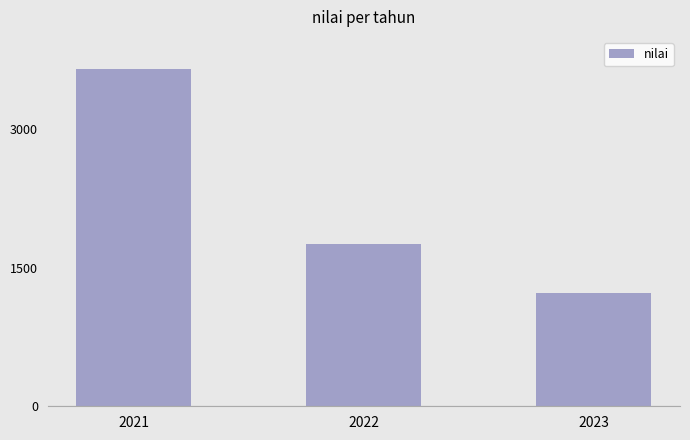

Reading right to left, transcribe all the data shown in this chart.

1229.6	1760.7	3650.0